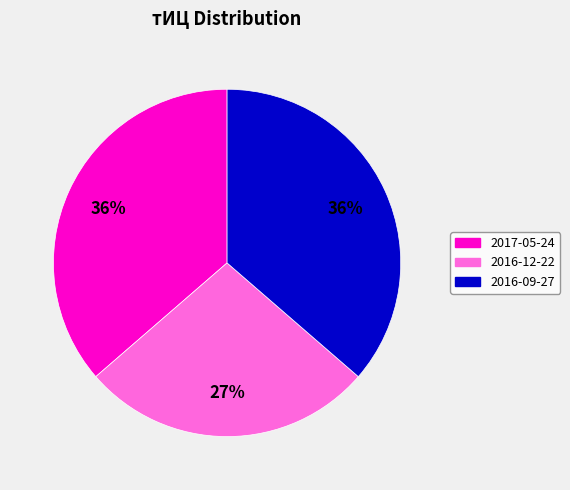

To the nearest percent, what is the average slice percentage?

33%